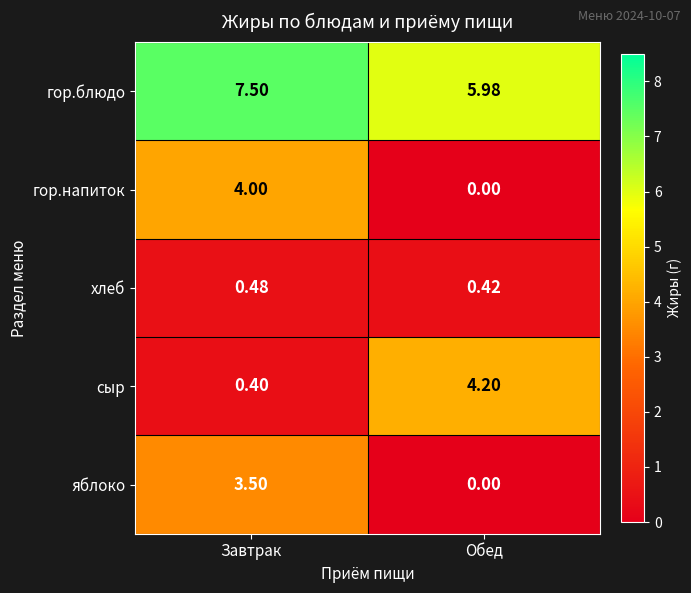

How many data points in сыр are above 4?

1